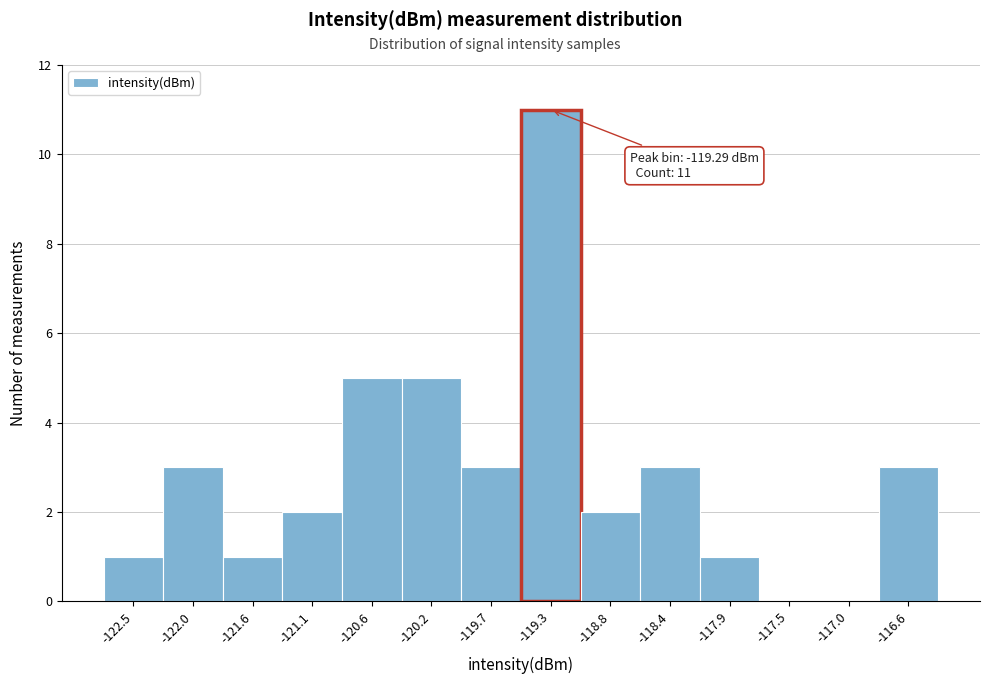

Which range on the x-axis has the tallest bar?

-119.50 to -119.05